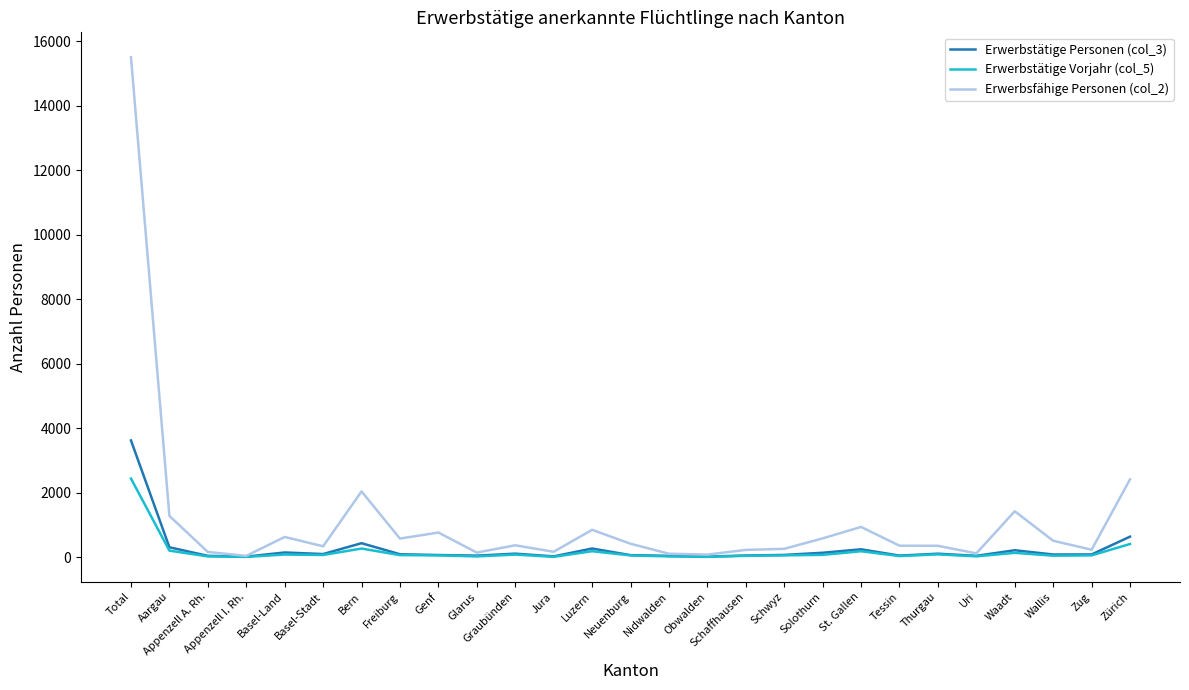

At which category is the sum across all series the highest?

Total